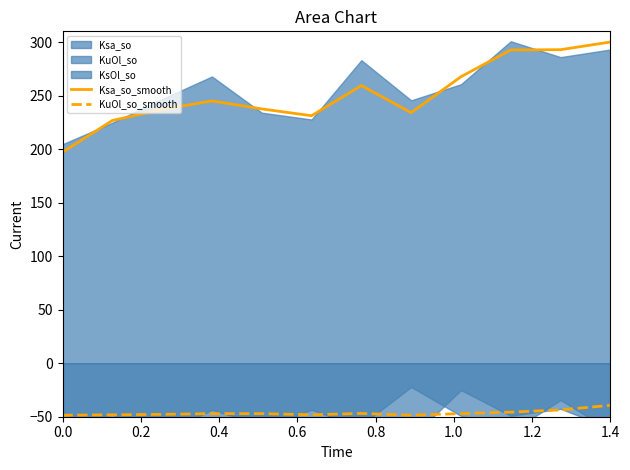

What is the sum of all KuOl_so_smooth values?

-558.2